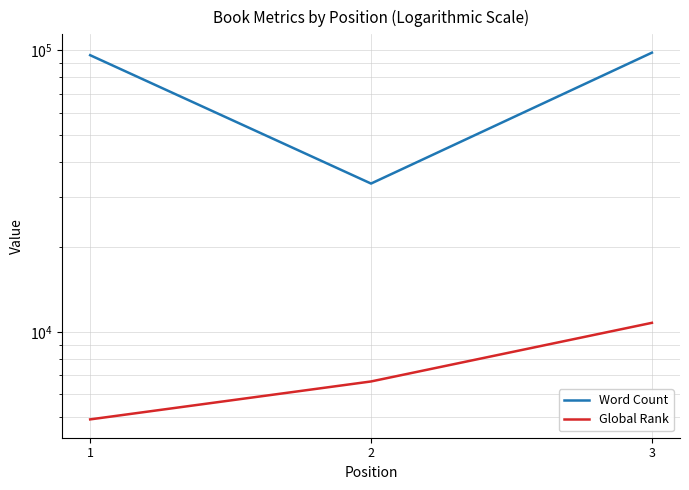

How many lines are shown in the chart?

2